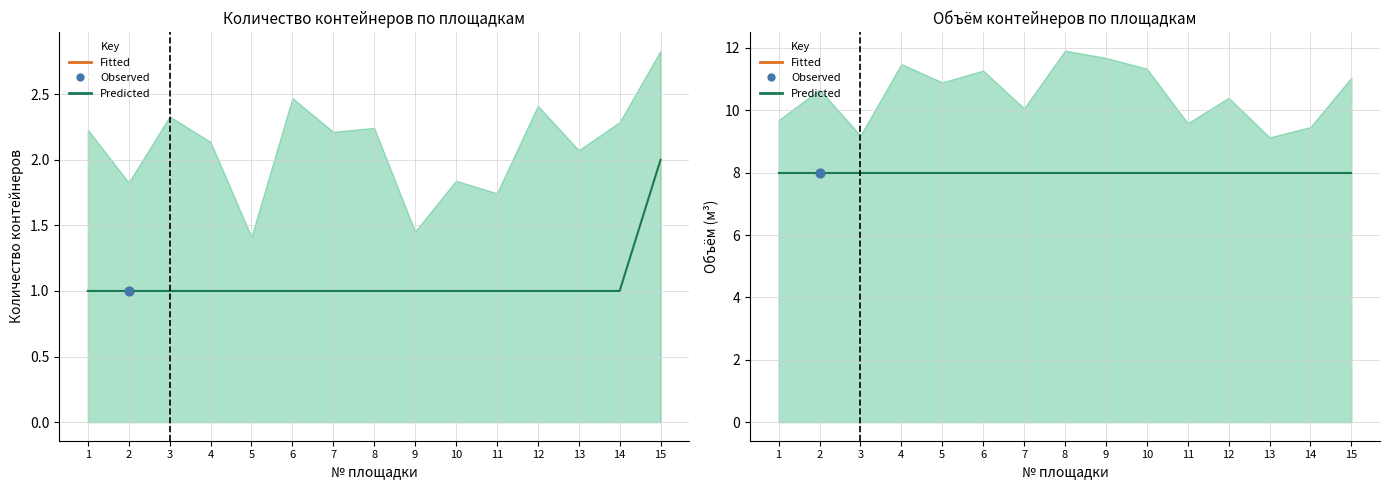

Approximately how many times larger is the value at 7 compared to 4?

1.0